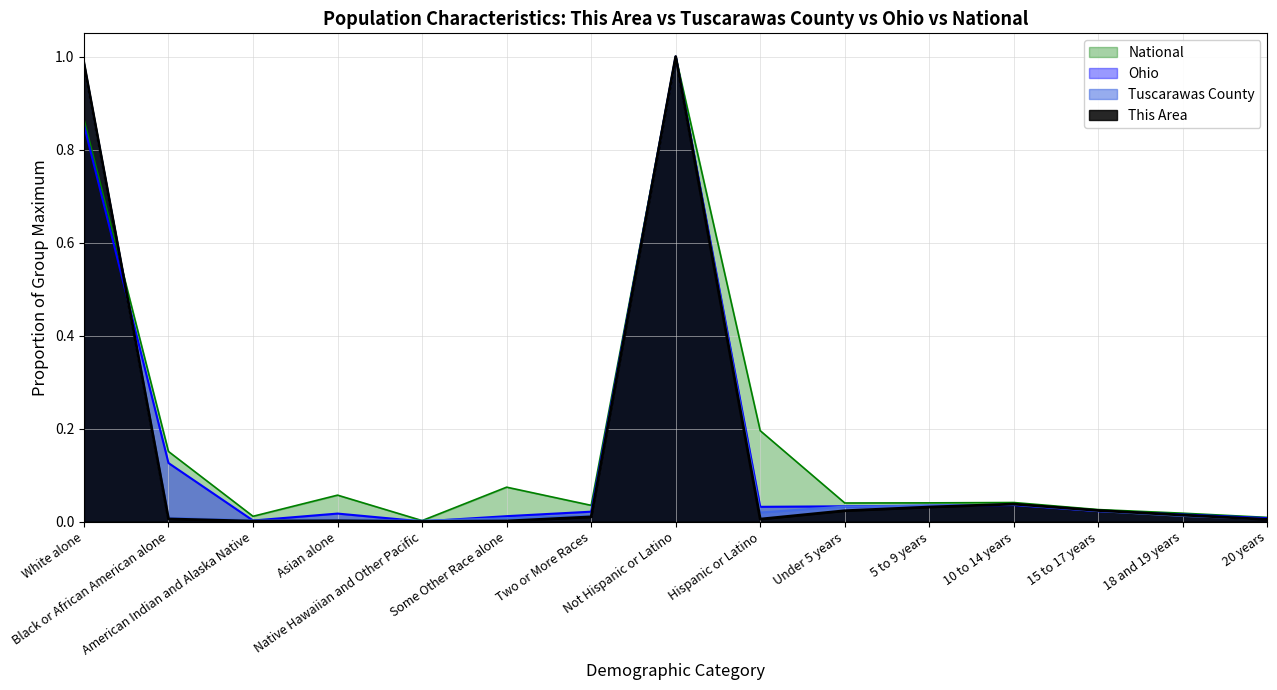

The value of Tuscarawas County at Under 5 years is 0.0. True or false?

True